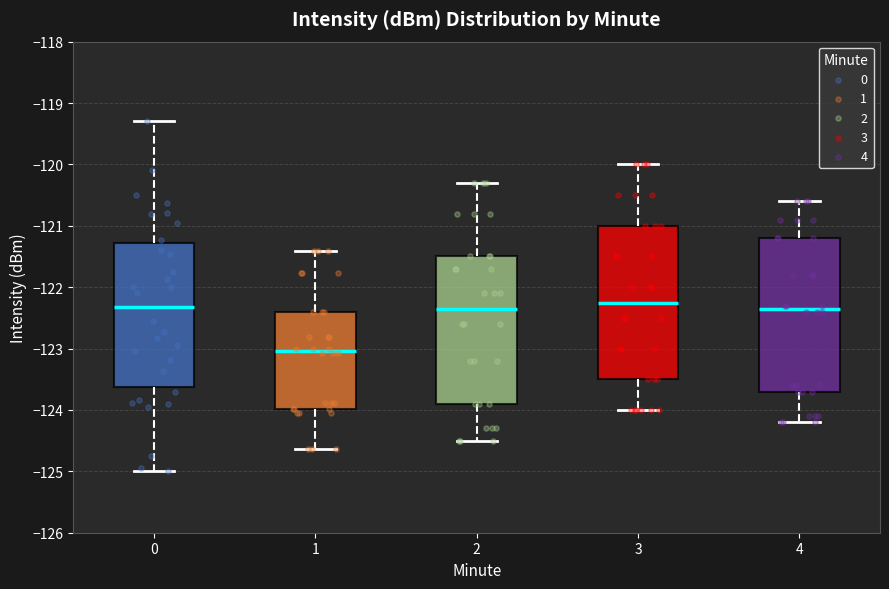

Reading left to right, read every box against the y-axis: the position of its median line, the range the box covers, and the ends of its whiskers. The values are not printed on the chart, so give them approximately, as read against the axis.

0: median -122.3, box -123.6 to -121.3, whiskers -125.0 to -119.3
1: median -123.0, box -124.0 to -122.4, whiskers -124.6 to -121.4
2: median -122.3, box -123.9 to -121.5, whiskers -124.5 to -120.3
3: median -122.2, box -123.5 to -121.0, whiskers -124.0 to -120.0
4: median -122.3, box -123.7 to -121.2, whiskers -124.2 to -120.6